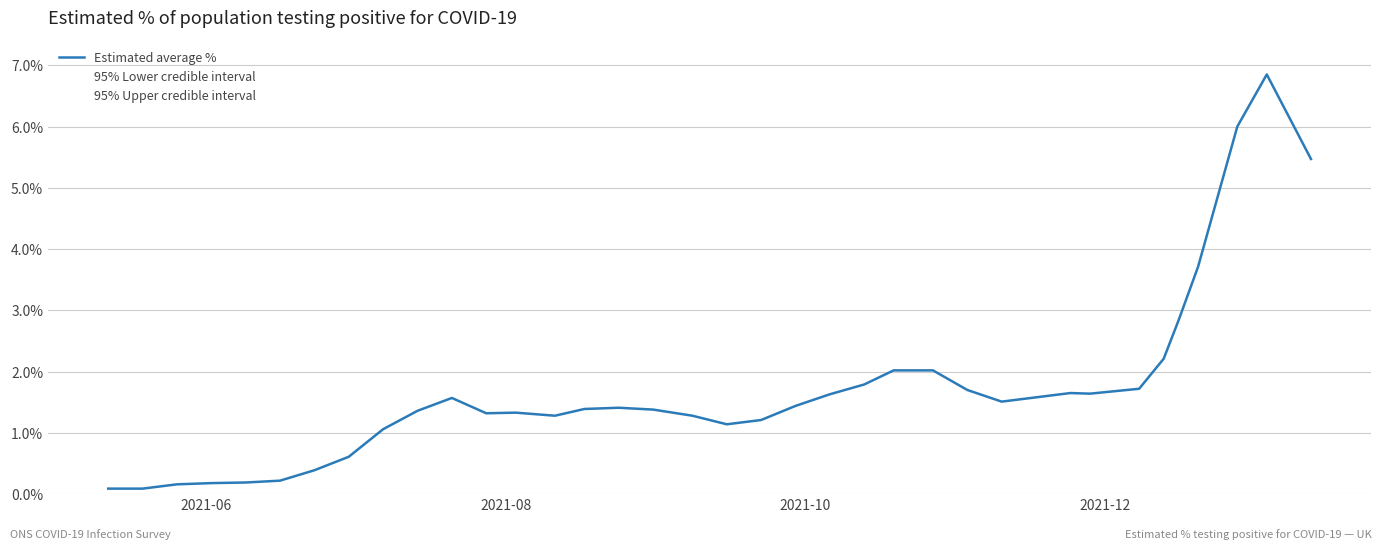

True or false: Estimated average % and 95% Upper credible interval cross at least once.

False